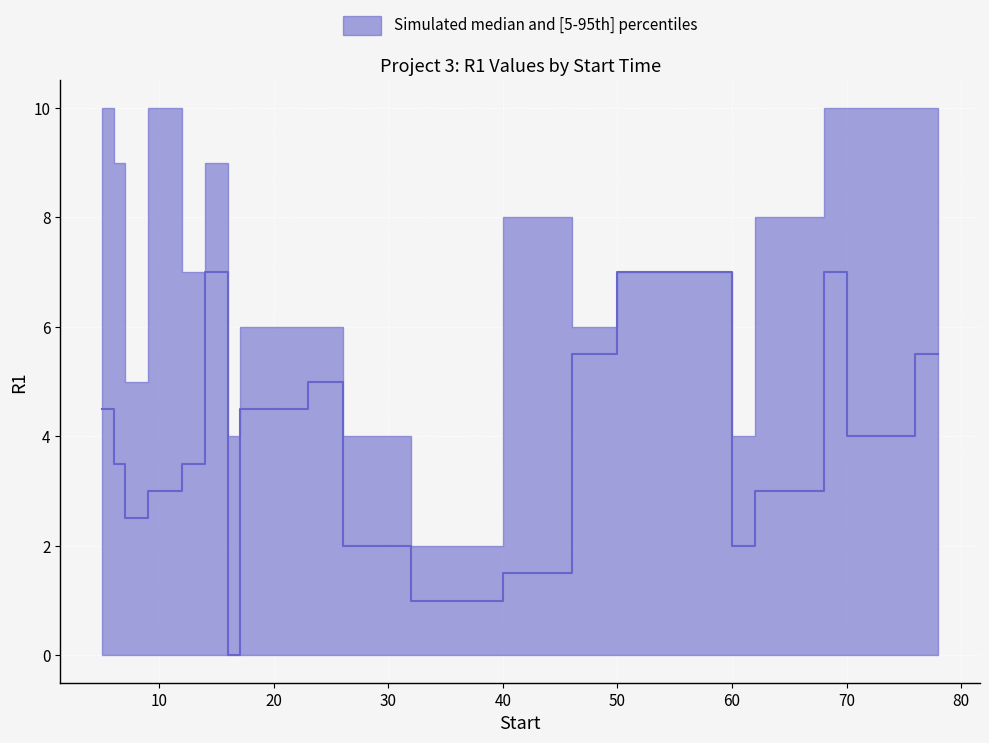

At which category does median reach its first local peak?

14